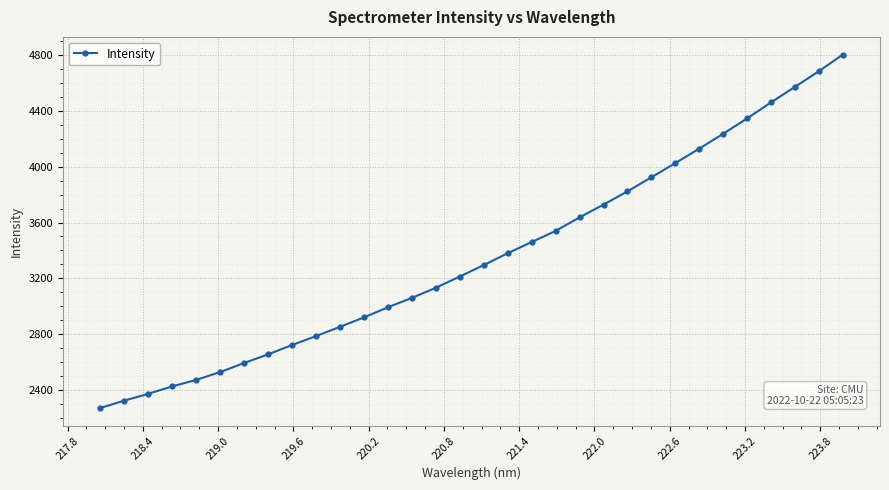

How many lines are shown in the chart?

1